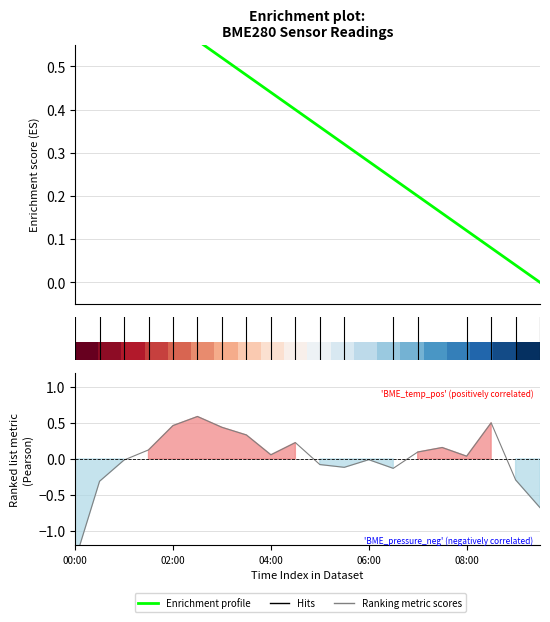

How many categories are shown in the chart?

20